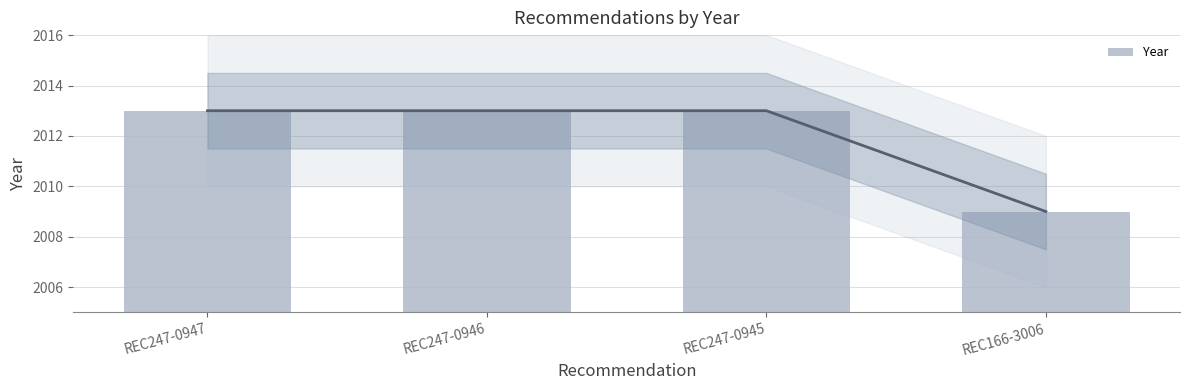

What is the difference between the maximum and minimum values?

4